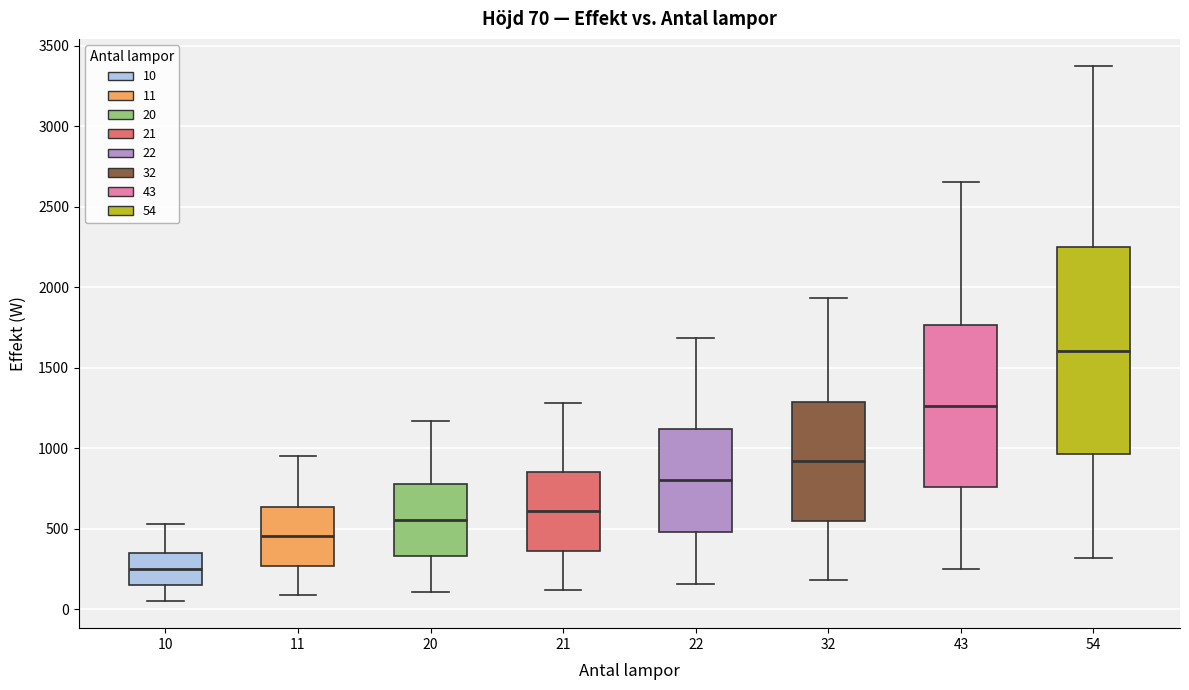

Which box is the tallest, from its lower edge to its upper edge?

54